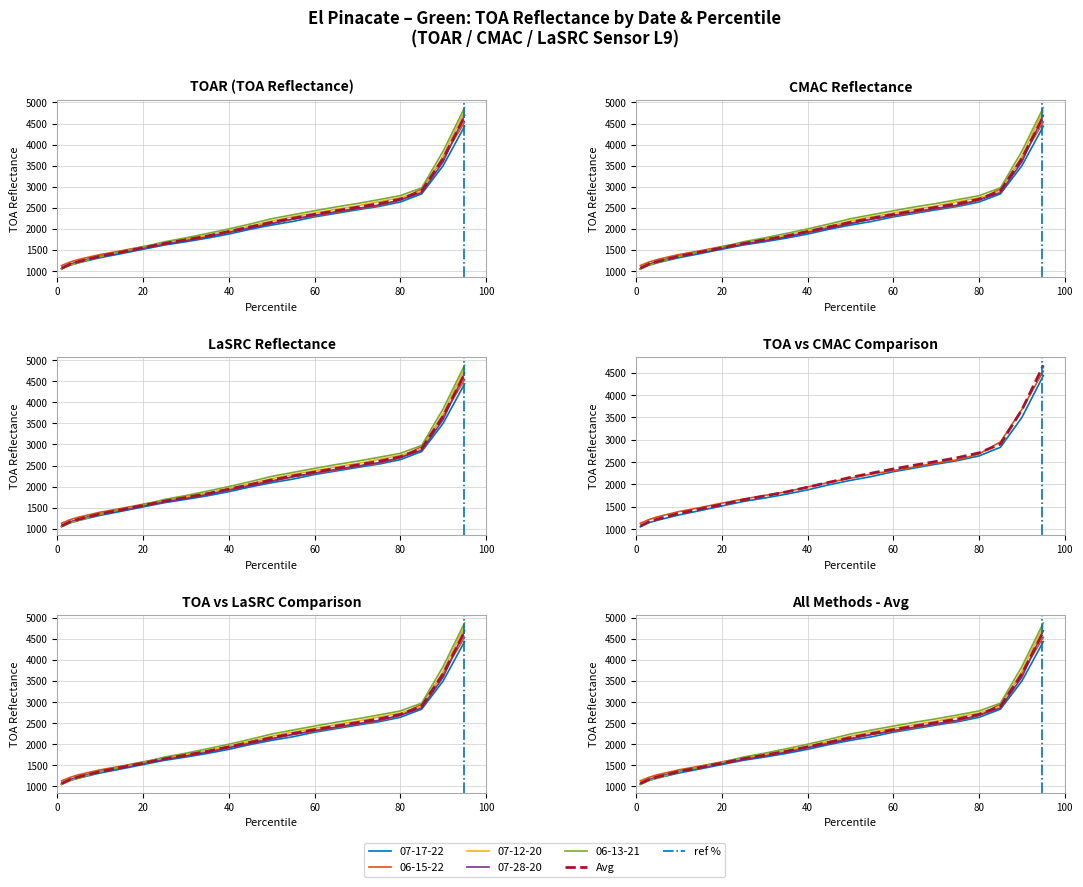

Is it true that 06-15-22 equals 787.2 at 80?

False